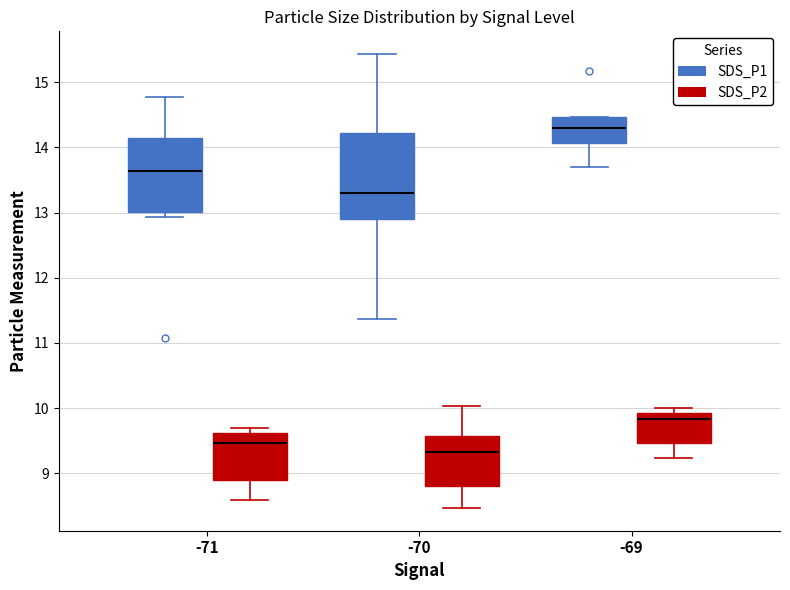

Reading left to right, read every box against the y-axis: the position of its median line, the range the box covers, and the ends of its whiskers. The values are not printed on the chart, so give them approximately, as read against the axis.

-71 (SDS_P1): median 13.6, box 13.0 to 14.2, whiskers 12.9 to 14.8
-71 (SDS_P2): median 9.5, box 8.9 to 9.6, whiskers 8.6 to 9.7
-70 (SDS_P1): median 13.3, box 12.9 to 14.2, whiskers 11.4 to 15.4
-70 (SDS_P2): median 9.3, box 8.8 to 9.6, whiskers 8.5 to 10.0
-69 (SDS_P1): median 14.3, box 14.1 to 14.5, whiskers 13.7 to 14.5
-69 (SDS_P2): median 9.8, box 9.5 to 9.9, whiskers 9.2 to 10.0